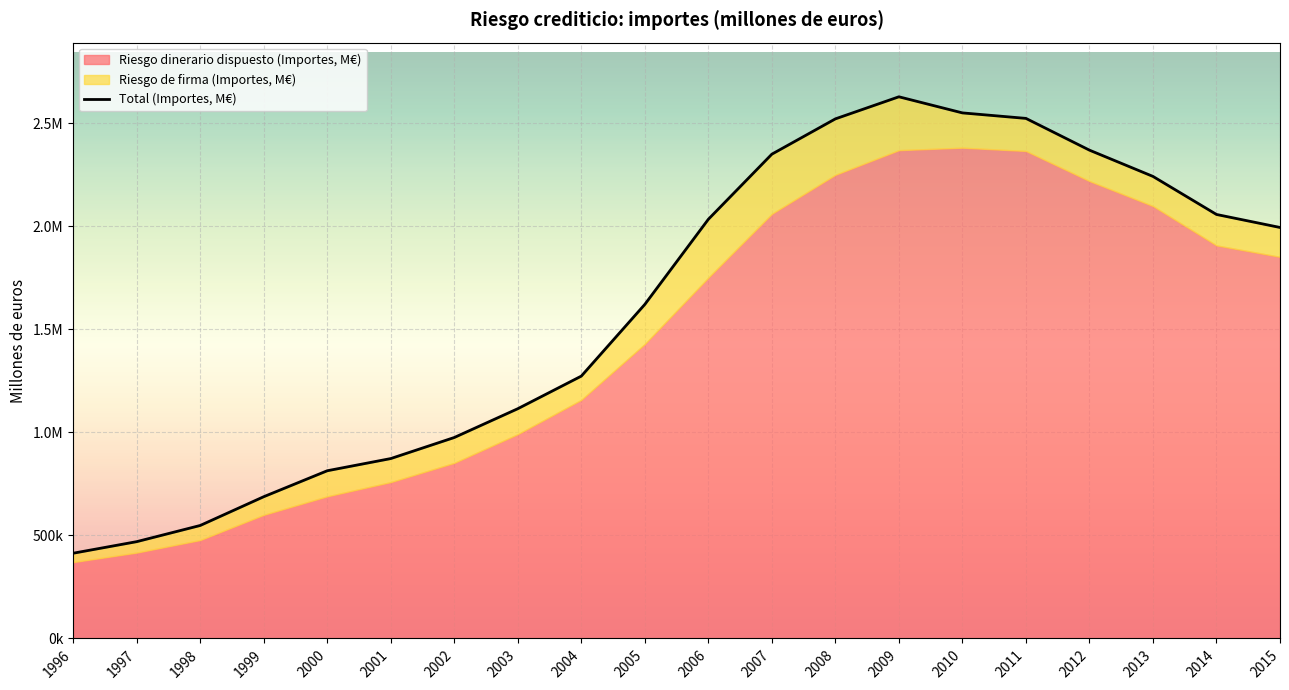

Which has a higher value, 1996 or 2014?

2014